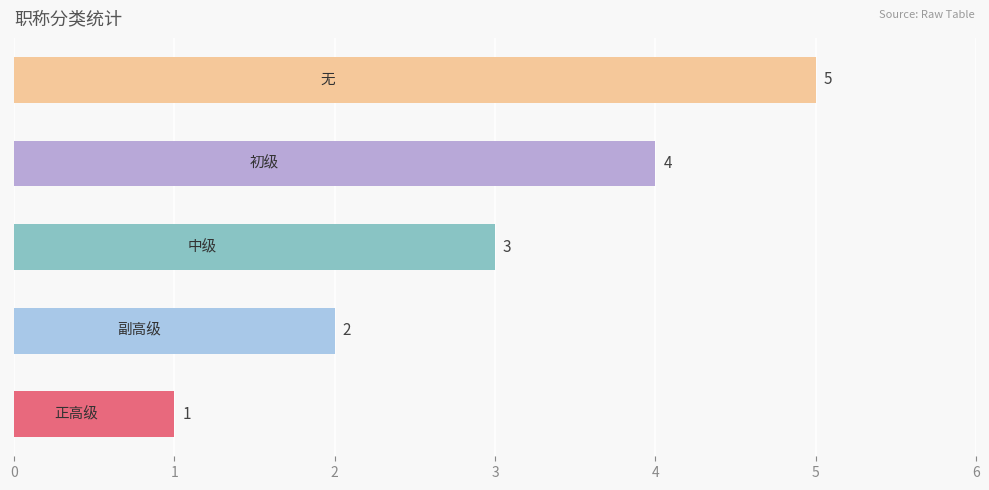

Count the values in the range 2 to 4.

3